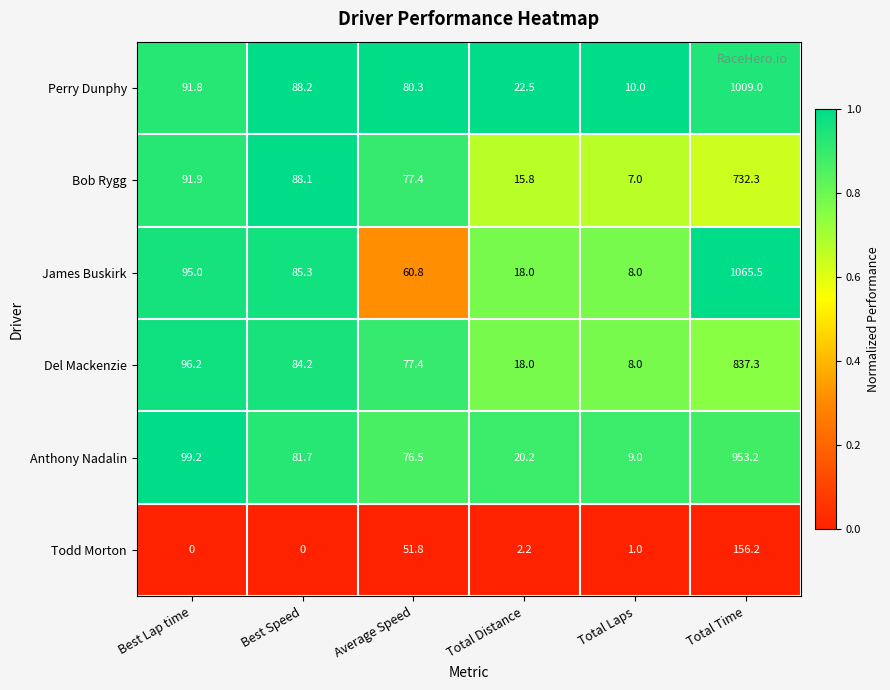

Which series has the largest total across all categories?

James Buskirk